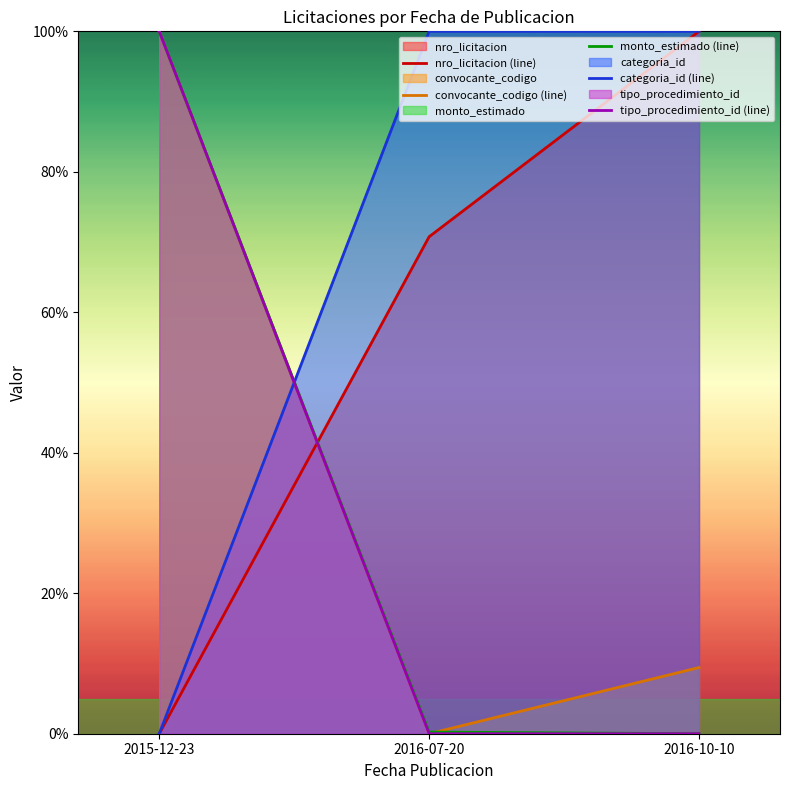

Where is nro_licitacion (line) nearest to the value 50?

2016-07-20